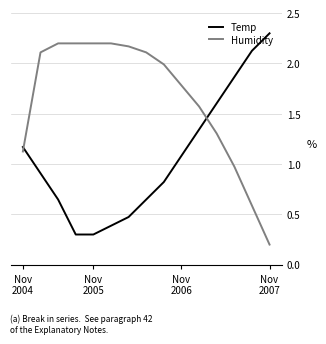

What is the minimum value shown in the chart?

0.2